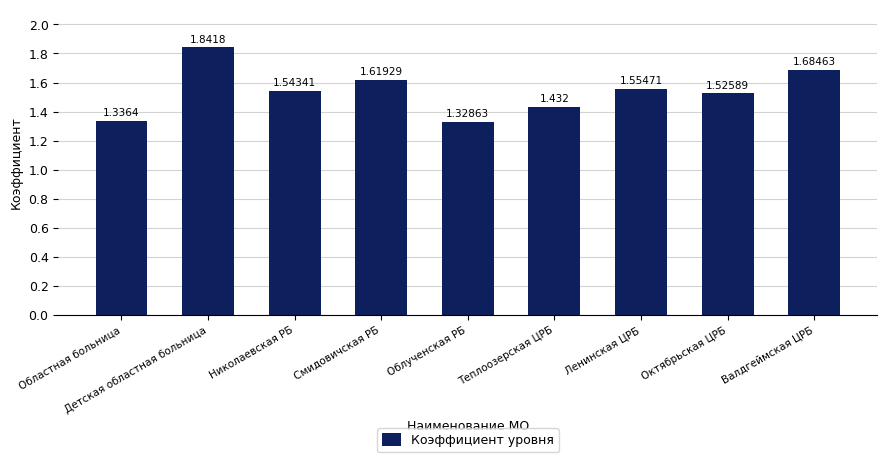

True or false: the data shows 2.7 at Смидовичская РБ.

False